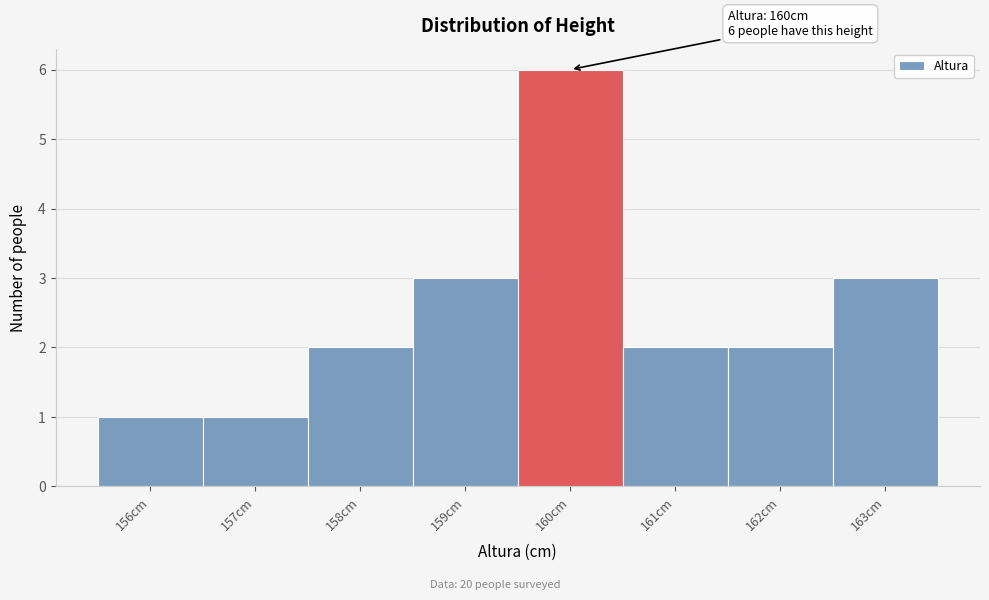

Over which range of the x-axis is the bar tallest?

159.5 to 160.5